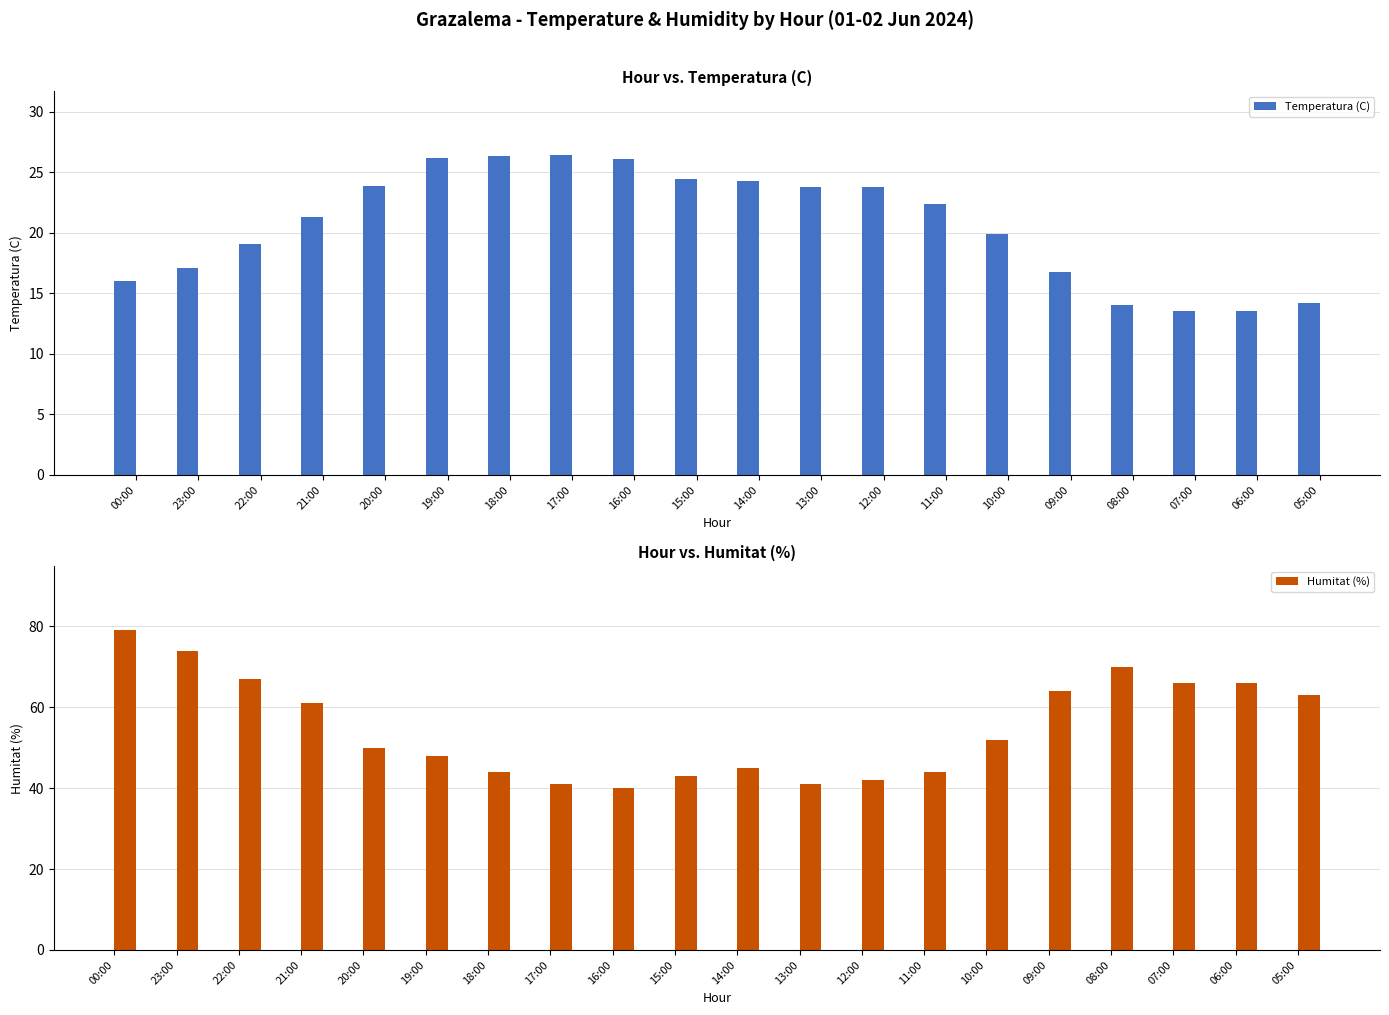

Is it true that Temperatura (C) equals 19.4 at 07:00?

False